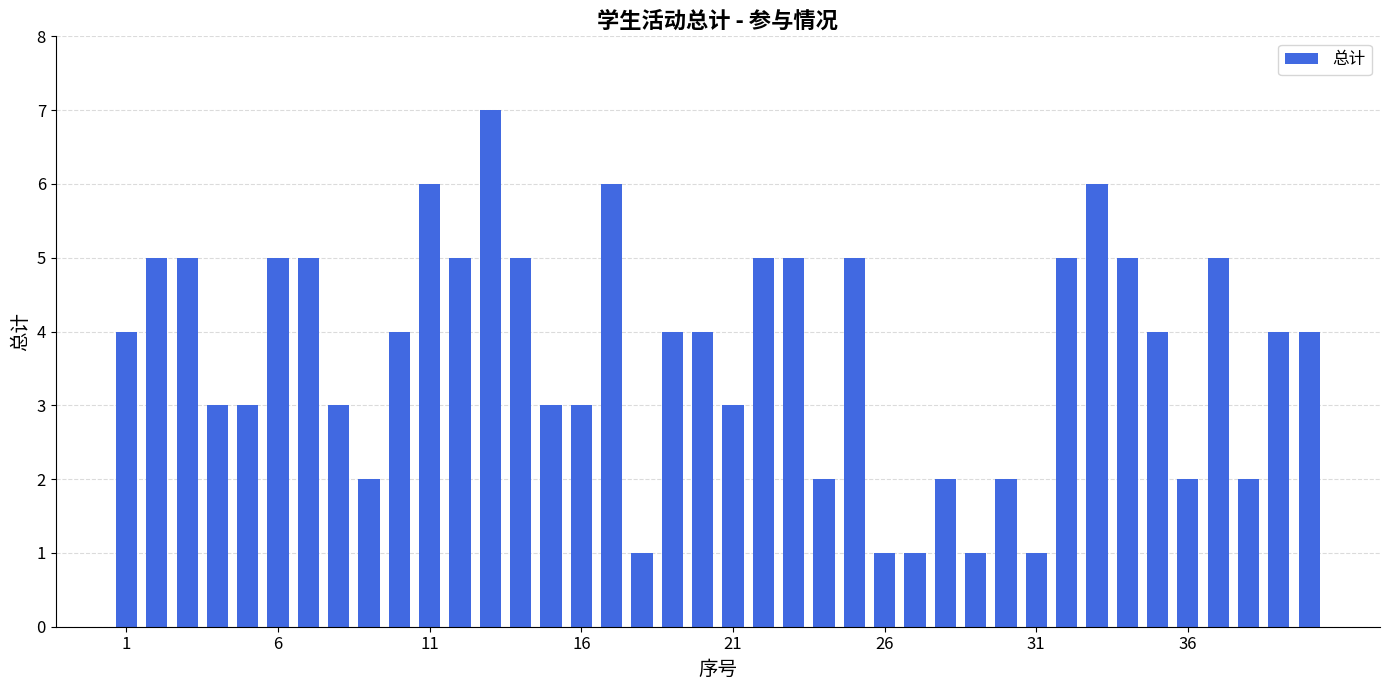

What is the value of the 13th bar from the left?

7